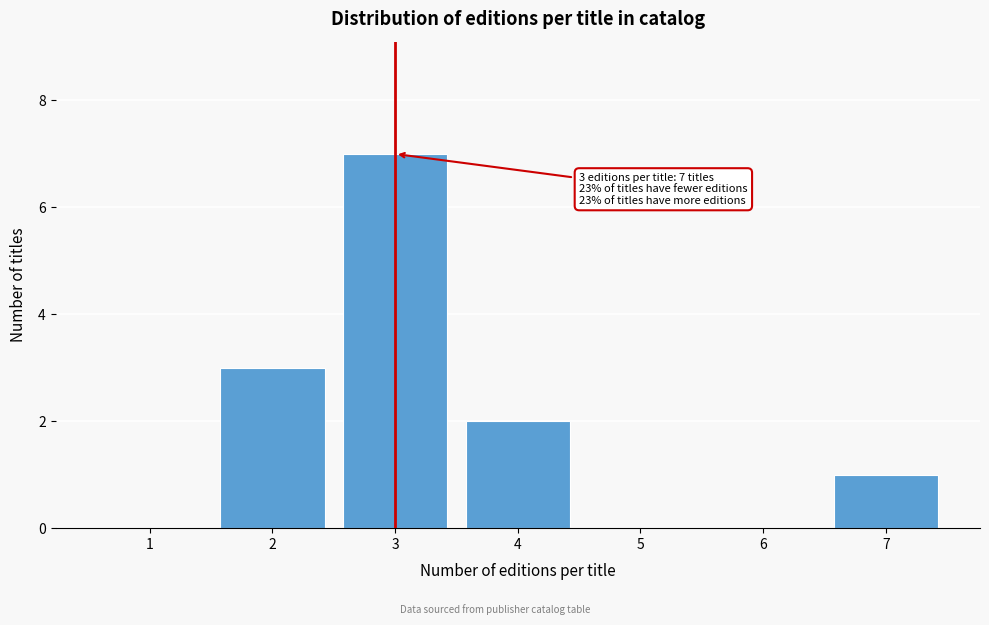

Reading left to right, transcribe all the data shown in this chart.

1=0	2=3	3=7	4=2	5=0	6=0	7=1